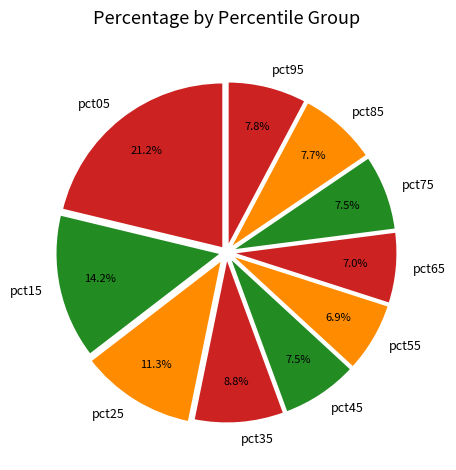

Does any single category account for the majority?

No